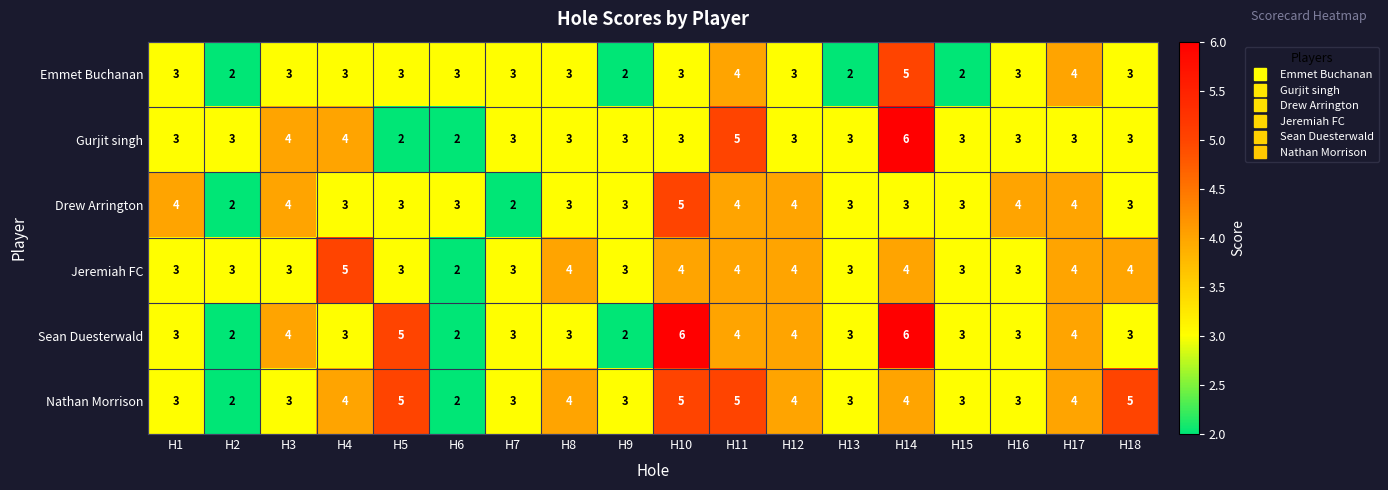

At which category is the sum across all series the highest?

H14